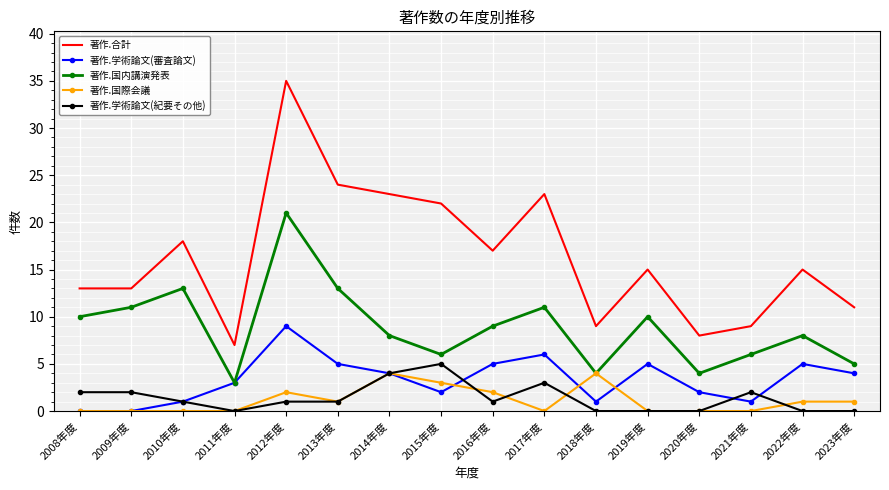

Reading left to right, extract all data points from this chart.

著作.合計: 2008年度=13	2009年度=13	2010年度=18	2011年度=7	2012年度=35	2013年度=24	2014年度=23	2015年度=22	2016年度=17	2017年度=23	2018年度=9	2019年度=15	2020年度=8	2021年度=9	2022年度=15	2023年度=11
著作.学術論文(審査論文): 2008年度=0	2009年度=0	2010年度=1	2011年度=3	2012年度=9	2013年度=5	2014年度=4	2015年度=2	2016年度=5	2017年度=6	2018年度=1	2019年度=5	2020年度=2	2021年度=1	2022年度=5	2023年度=4
著作.国内講演発表: 2008年度=10	2009年度=11	2010年度=13	2011年度=3	2012年度=21	2013年度=13	2014年度=8	2015年度=6	2016年度=9	2017年度=11	2018年度=4	2019年度=10	2020年度=4	2021年度=6	2022年度=8	2023年度=5
著作.国際会議: 2008年度=0	2009年度=0	2010年度=0	2011年度=0	2012年度=2	2013年度=1	2014年度=4	2015年度=3	2016年度=2	2017年度=0	2018年度=4	2019年度=0	2020年度=0	2021年度=0	2022年度=1	2023年度=1
著作.学術論文(紀要その他): 2008年度=2	2009年度=2	2010年度=1	2011年度=0	2012年度=1	2013年度=1	2014年度=4	2015年度=5	2016年度=1	2017年度=3	2018年度=0	2019年度=0	2020年度=0	2021年度=2	2022年度=0	2023年度=0